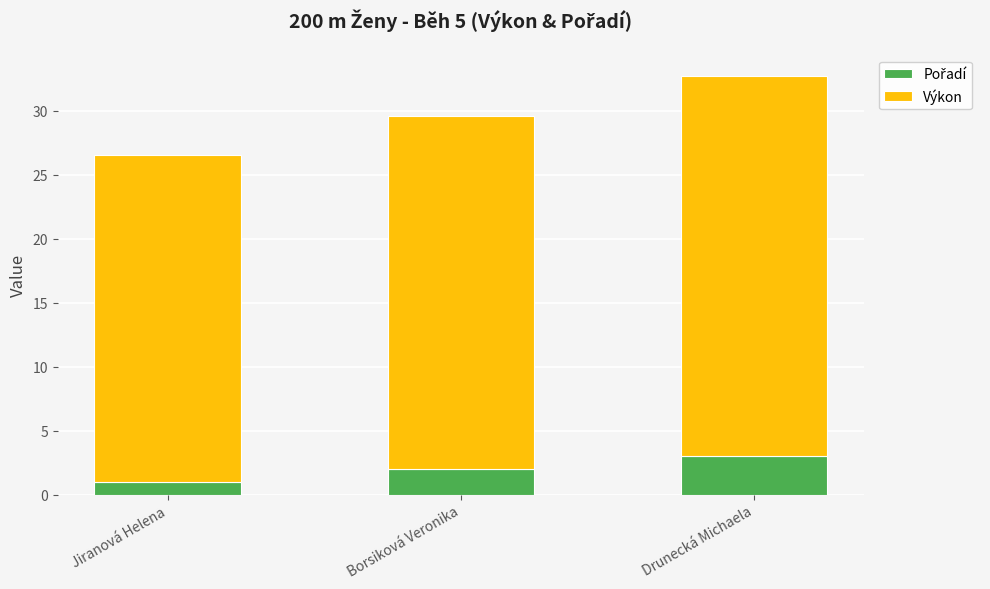

At which category is the sum across all series the highest?

Drunecká Michaela